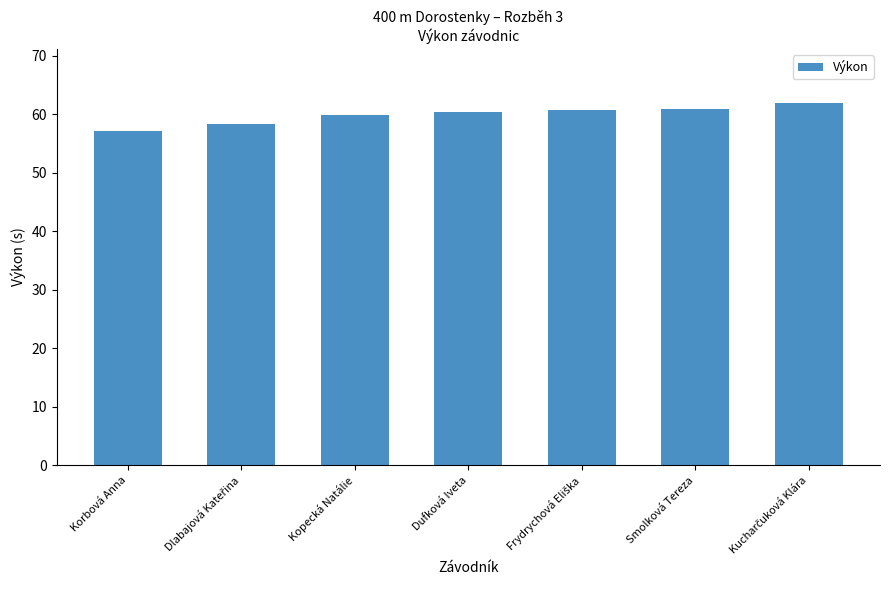

Is it true that the value at Smolková Tereza is 60.9?

True